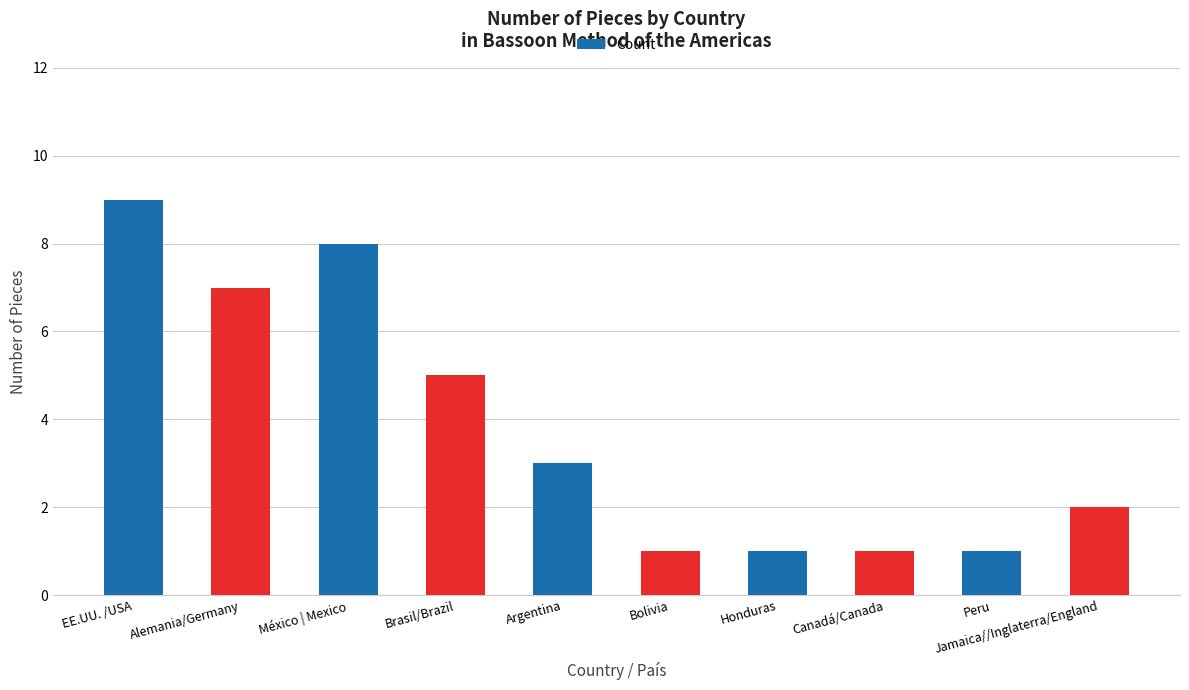

What is the difference between the values at Bolivia and México | Mexico?

7